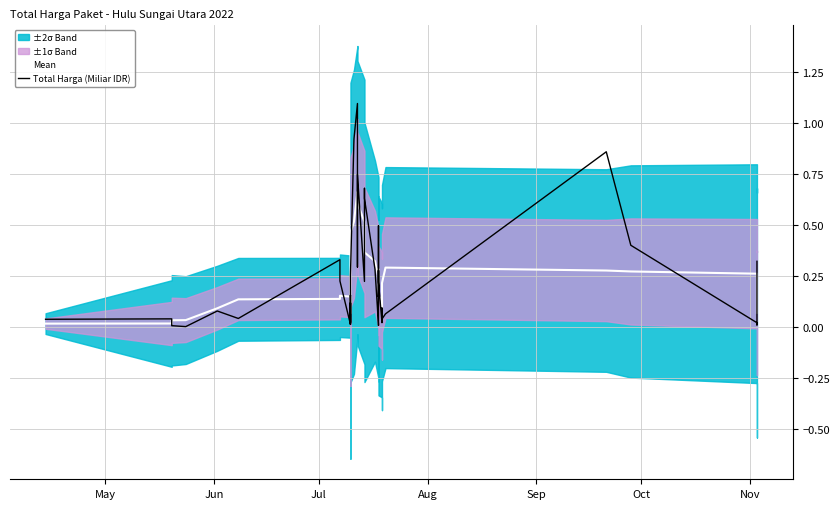

Which series has the largest total across all categories?

Total Harga (Miliar IDR)